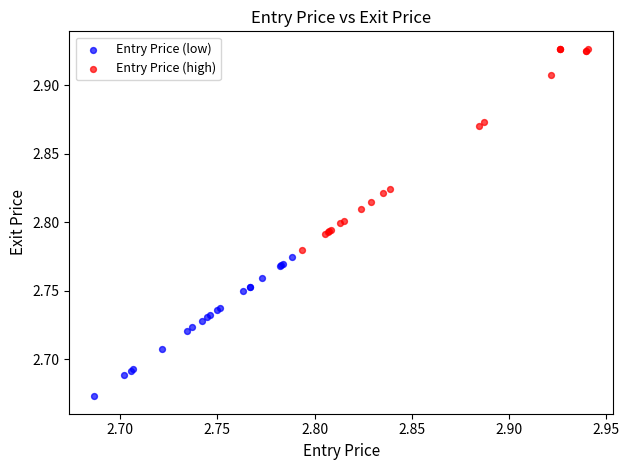

Which series has the largest Y range (max minus min)?

Entry Price (high)